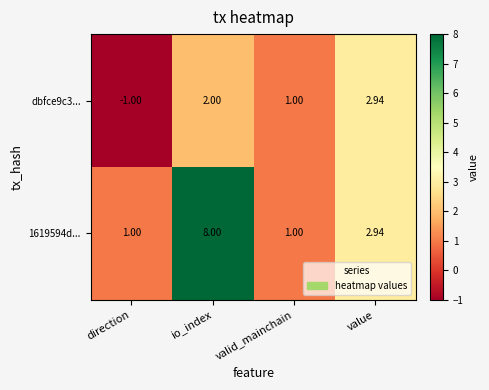

Where is dbfce9c3... nearest to the value 0?

direction